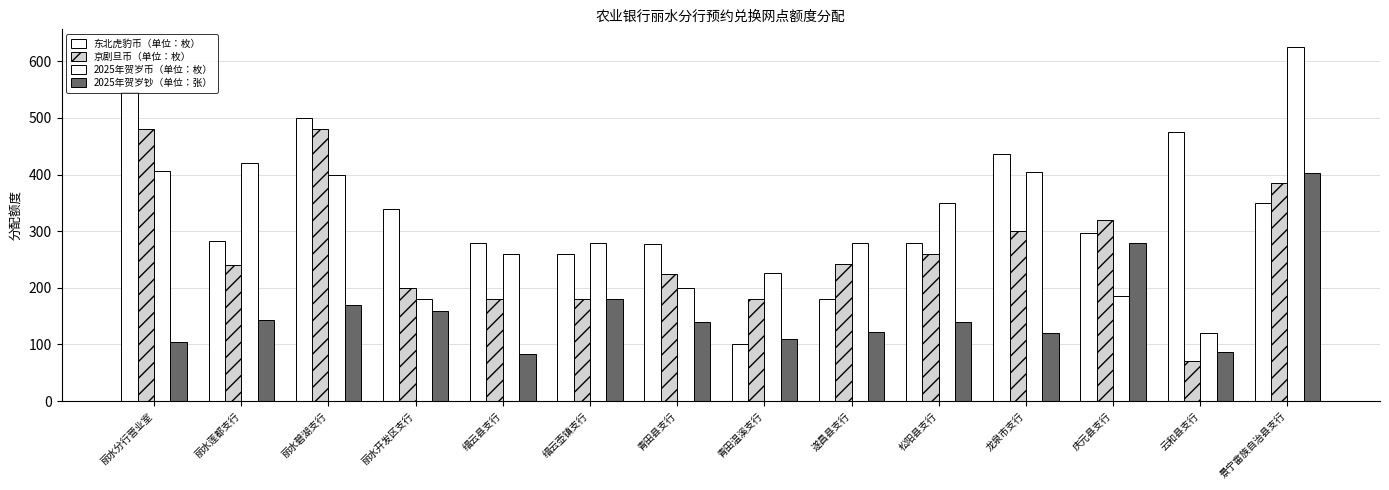

At which category is the sum across all series the highest?

景宁畲族自治县支行